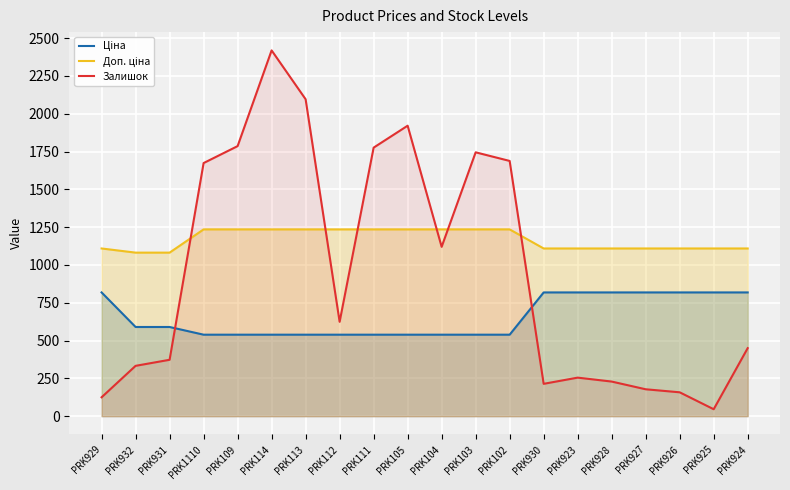

Rank the categories by Доп. ціна value from lowest to highest.

PRK932, PRK931, PRK929, PRK930, PRK923, PRK928, PRK927, PRK926, PRK925, PRK924, PRK1110, PRK109, PRK114, PRK113, PRK112, PRK111, PRK105, PRK104, PRK103, PRK102